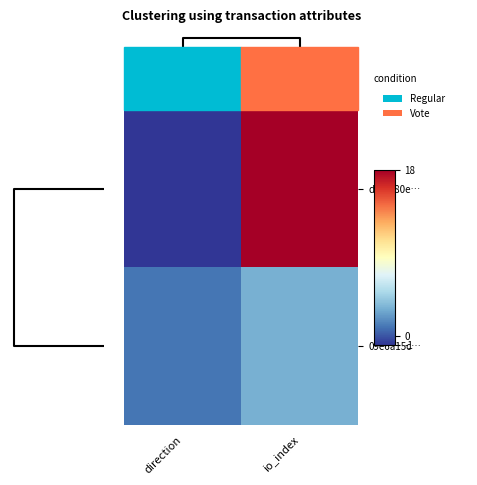

Reading left to right, list all the values displayed in this chart.

dfb8180e…: direction=-1	io_index=18
09e6a15c…: direction=1	io_index=3